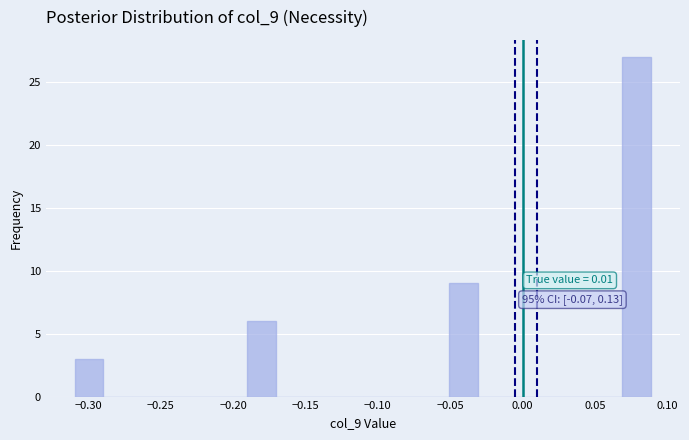

Read against the x-axis, roughly where is the centre of the tallest bar?

0.080